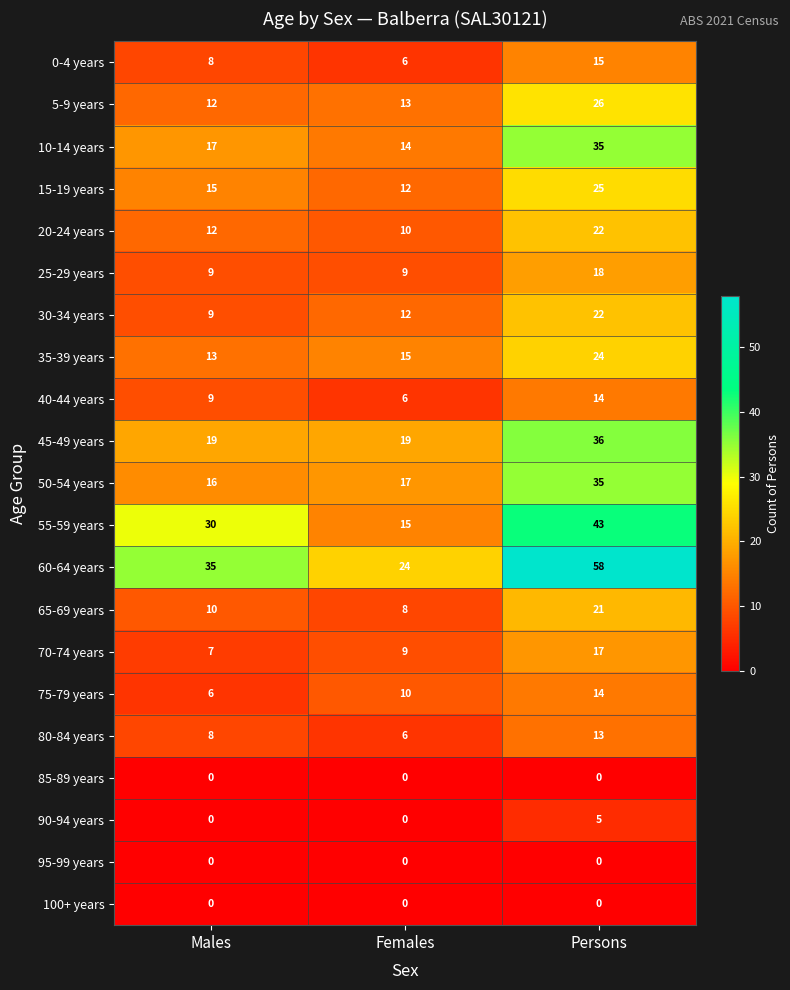

What value does the 10-14 years series have at Males, to the nearest 5?

15